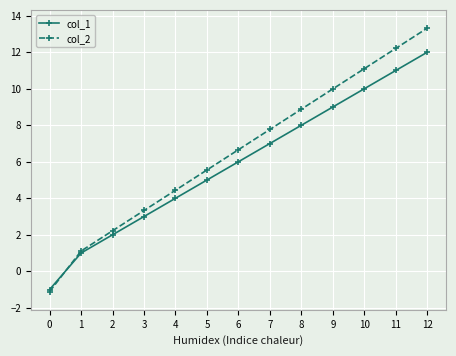

Rank the series at 8 from lowest to highest value.

col_1, col_2